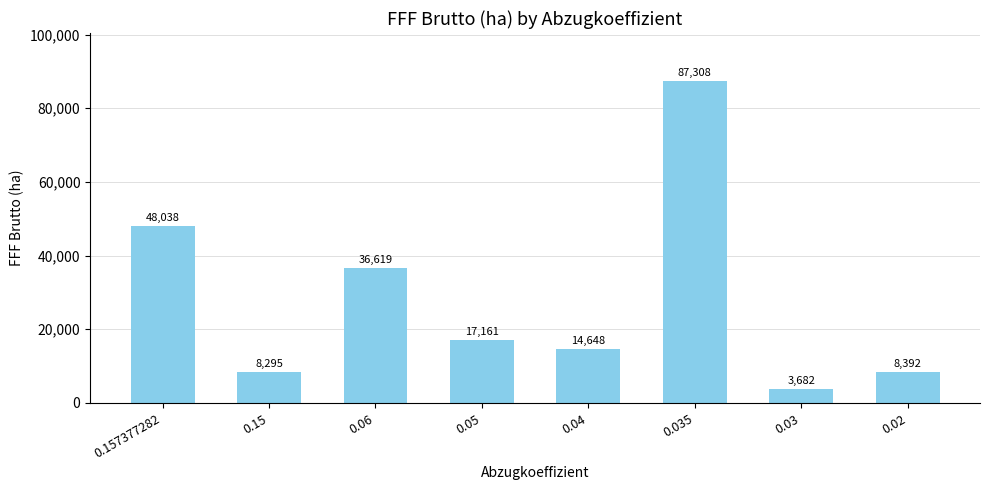

Is it true that the value at 0.02 is 8391.7?

True